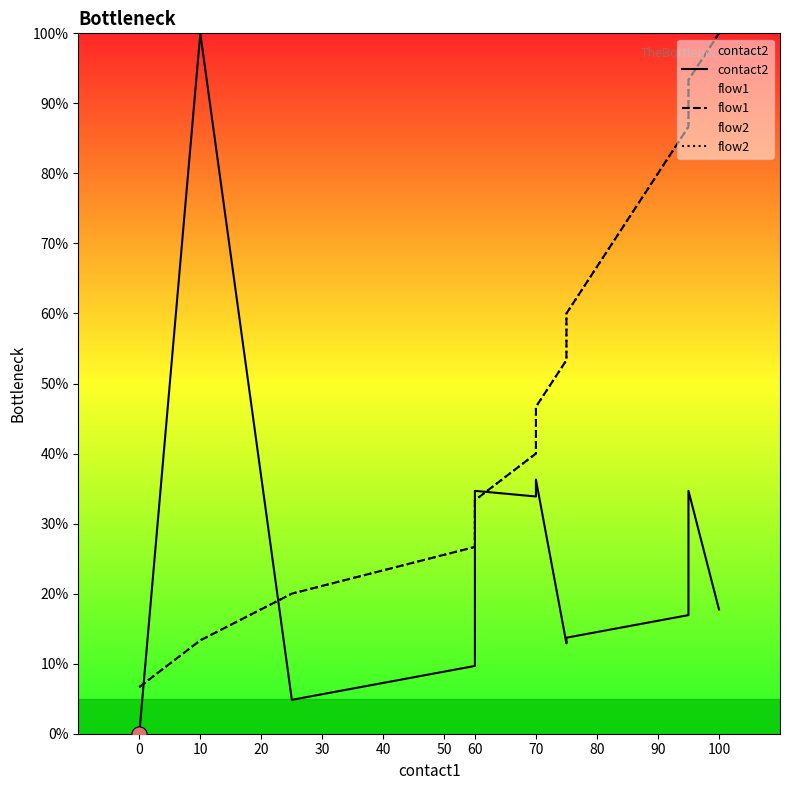

What is the total value across all series at 100?

162.0